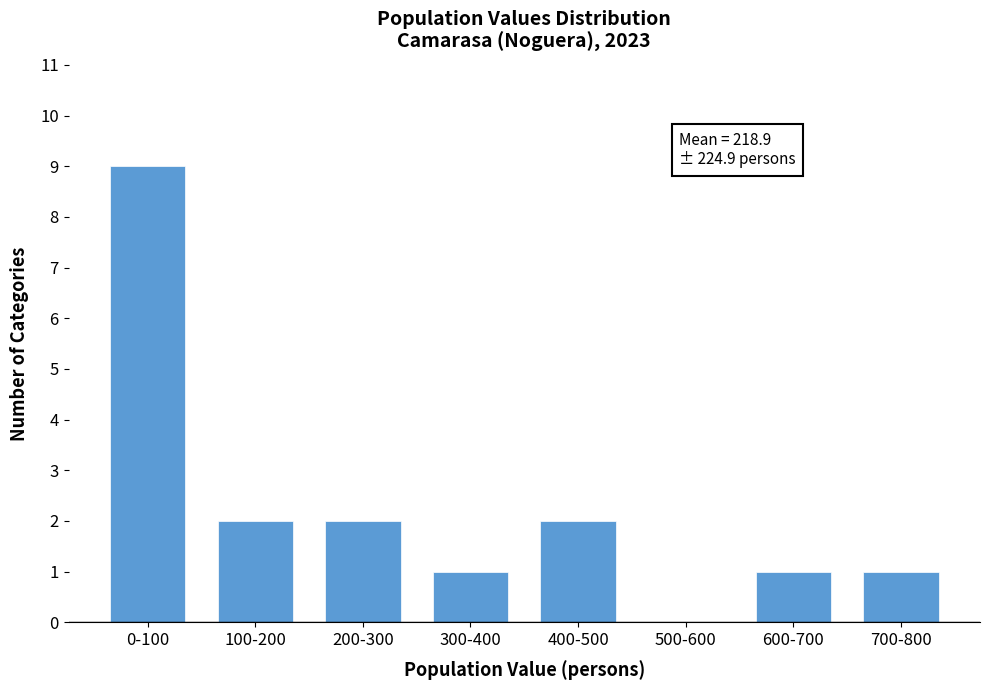

Reading right to left, extract all data points from this chart.

700-800=1	600-700=1	500-600=0	400-500=2	300-400=1	200-300=2	100-200=2	0-100=9